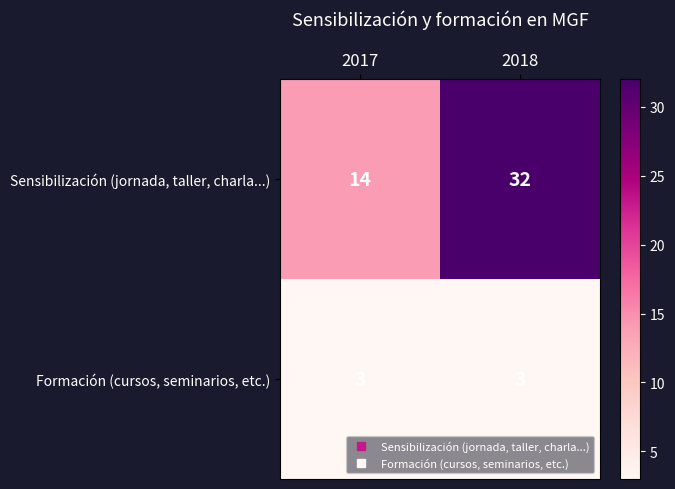

How many distinct data groups are displayed?

2